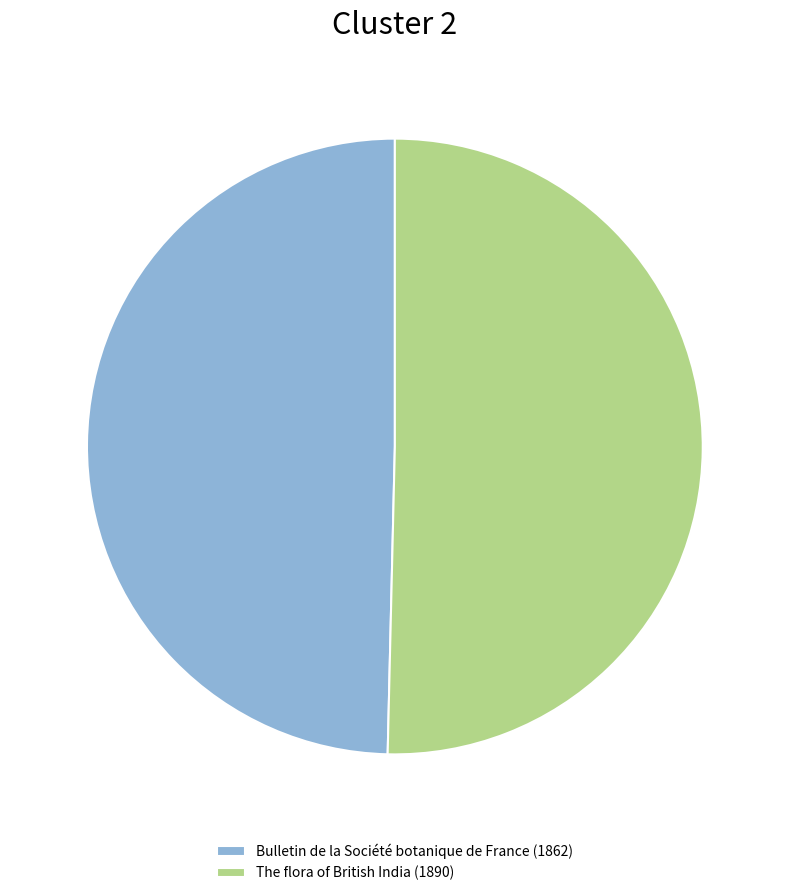

Count the number of slices in the pie.

2